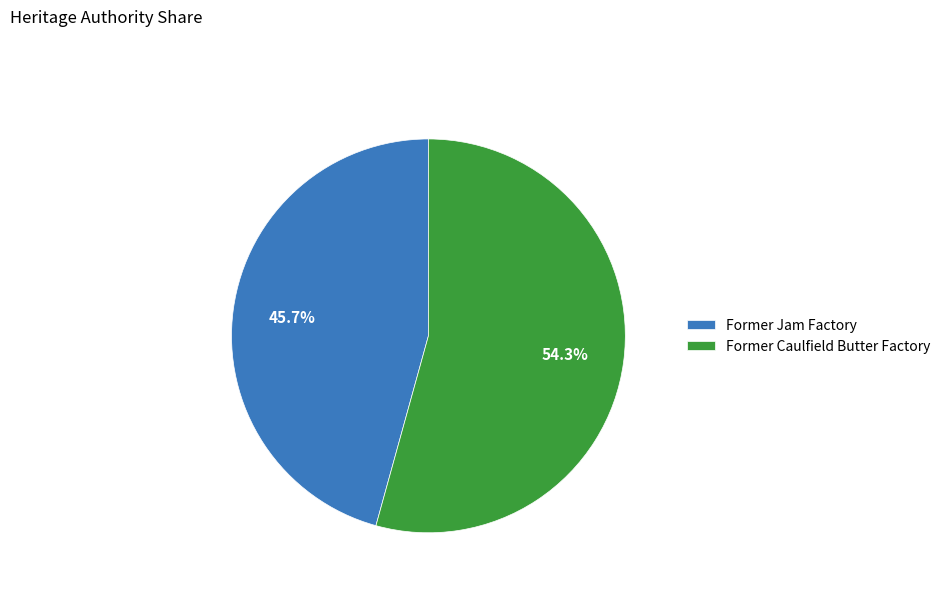

Is there any slice that represents more than half of the pie?

Yes